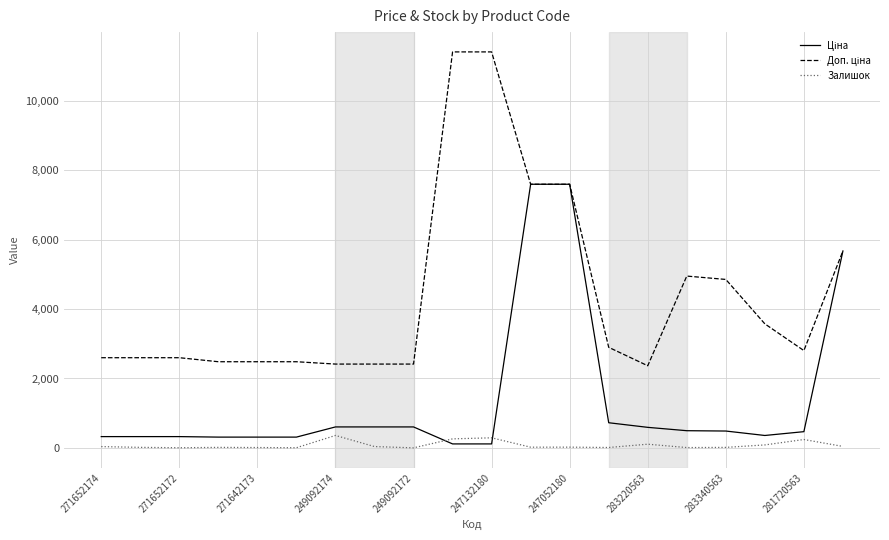

What is the maximum value shown in the chart?

11410.0